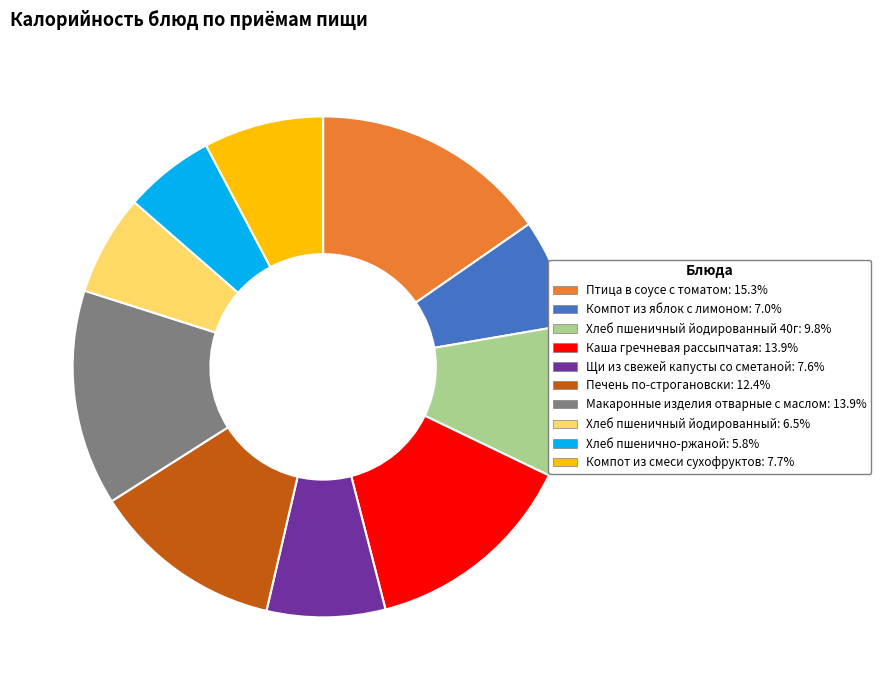

Count the number of slices in the pie.

10